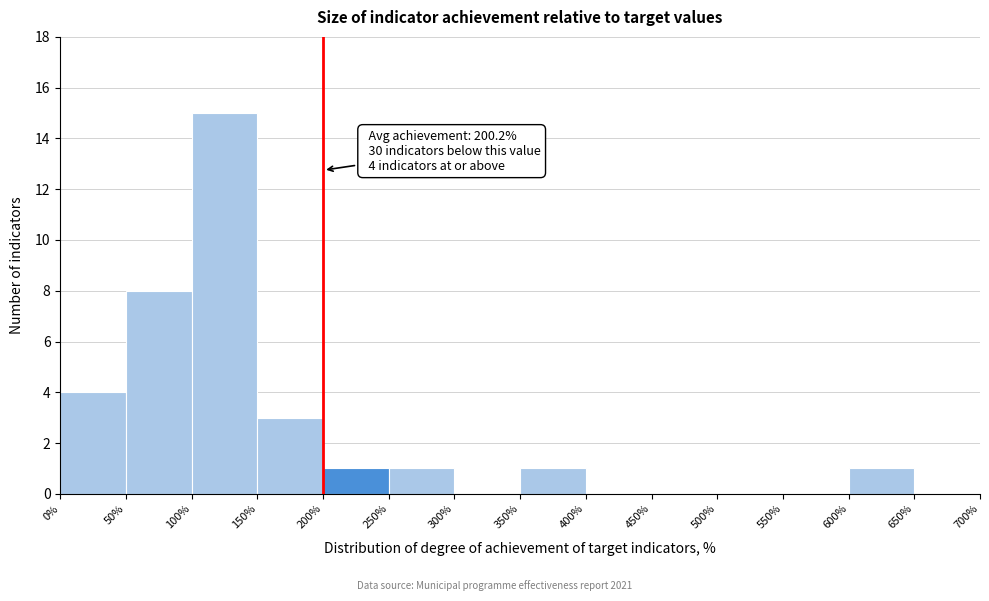

Over which range of the x-axis is the bar tallest?

100% to 150%